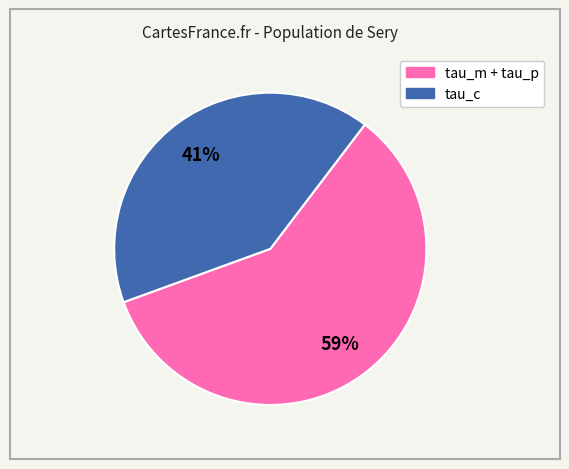

To the nearest percent, what is the difference between the largest and smallest slice percentages?

18%